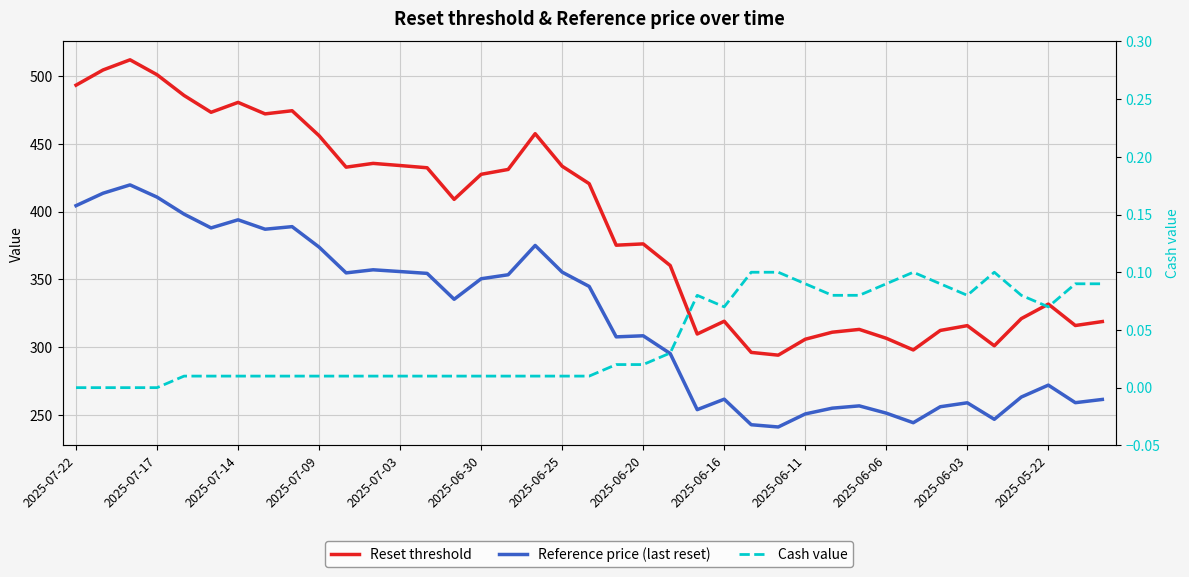

What is the highest value of the Reset threshold series?

512.1